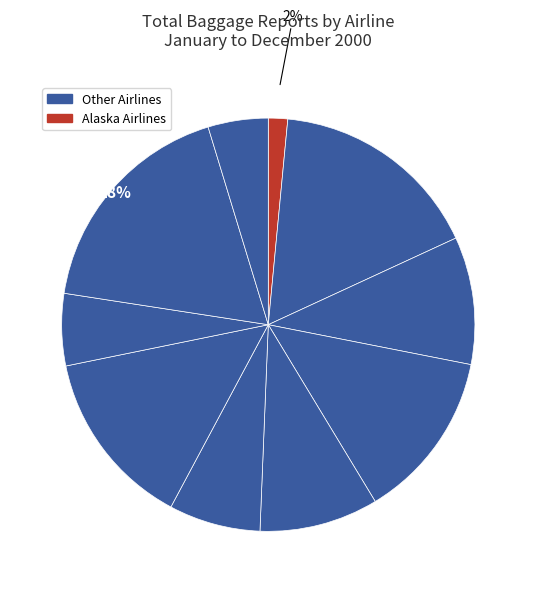

To the nearest percent, what is the average slice percentage?

10%